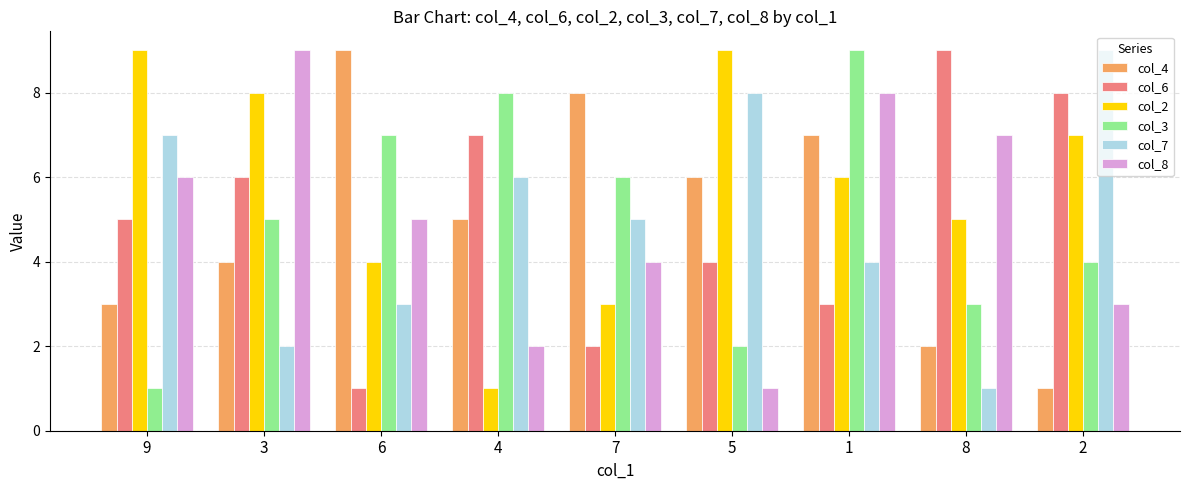

How many distinct data groups are displayed?

6